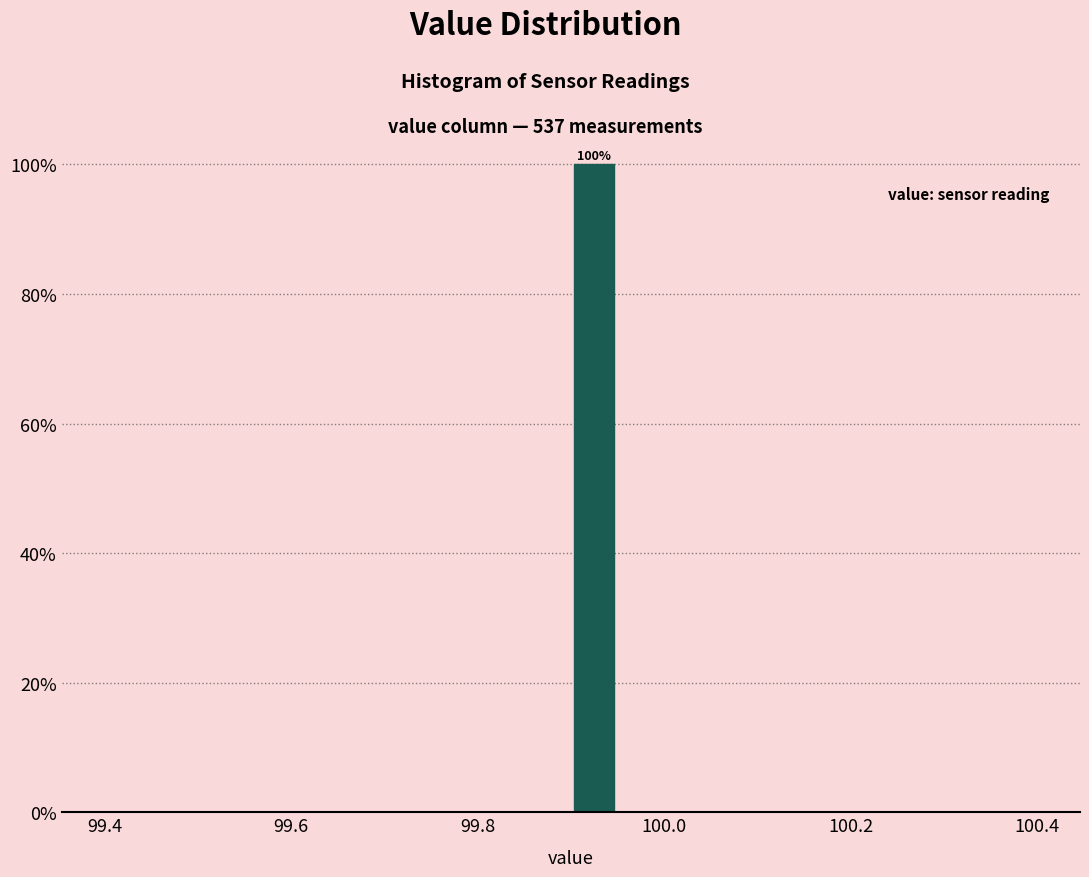

Around what value on the x-axis is the tallest bar? Give the approximate position of its centre, as read against the axis.

99.92